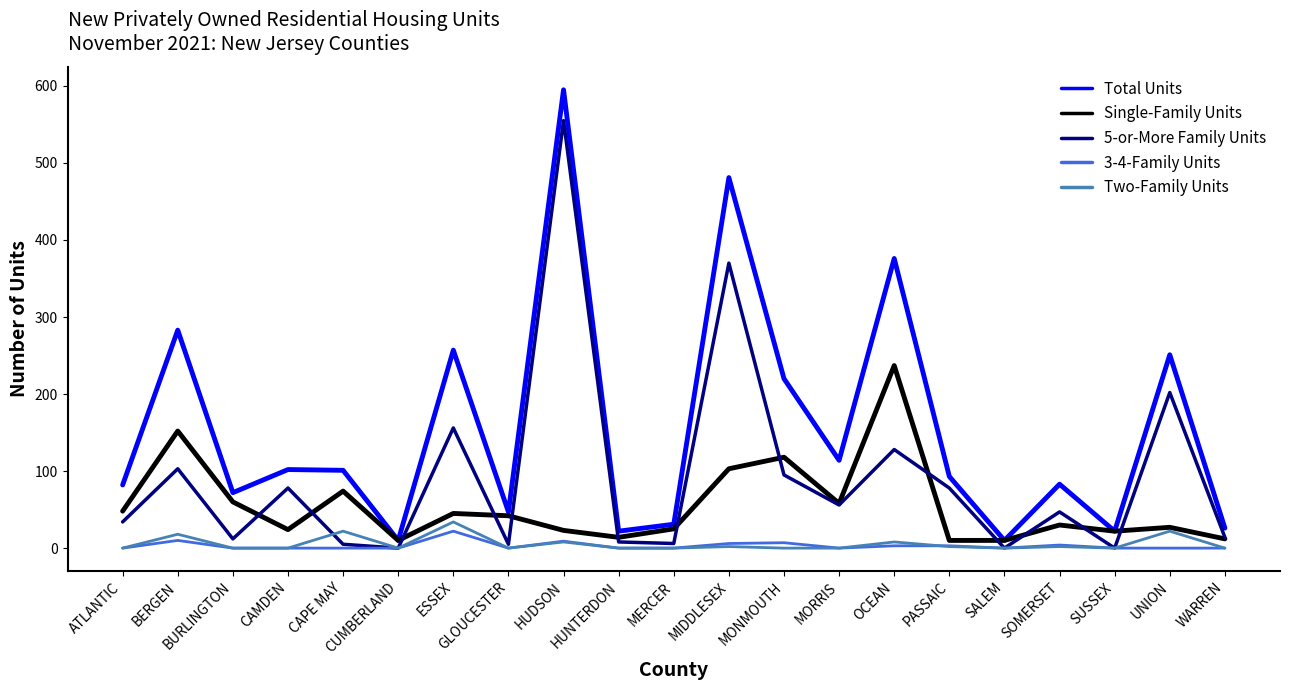

At which category is the sum across all series the highest?

HUDSON